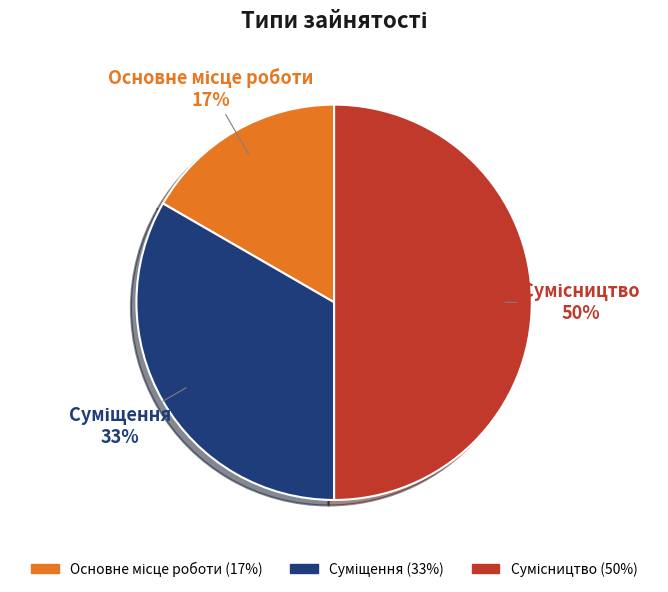

To the nearest percent, what is the difference between the largest and smallest slice percentages?

33%